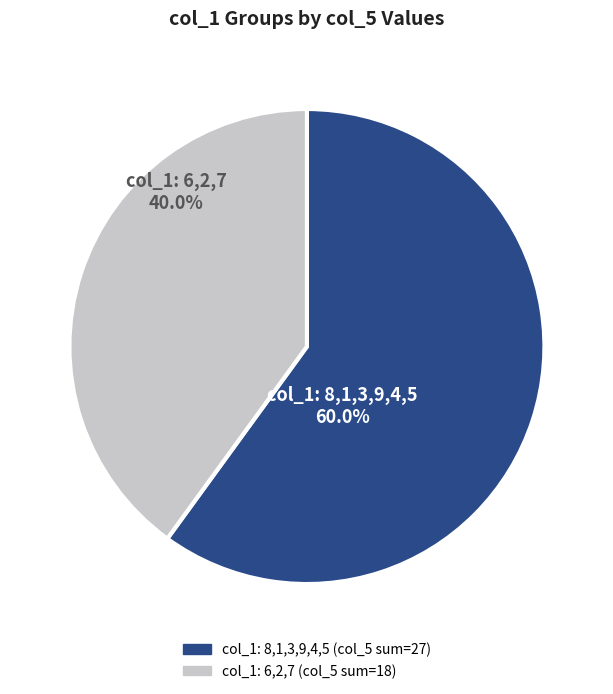

Is there a majority slice in this chart?

Yes